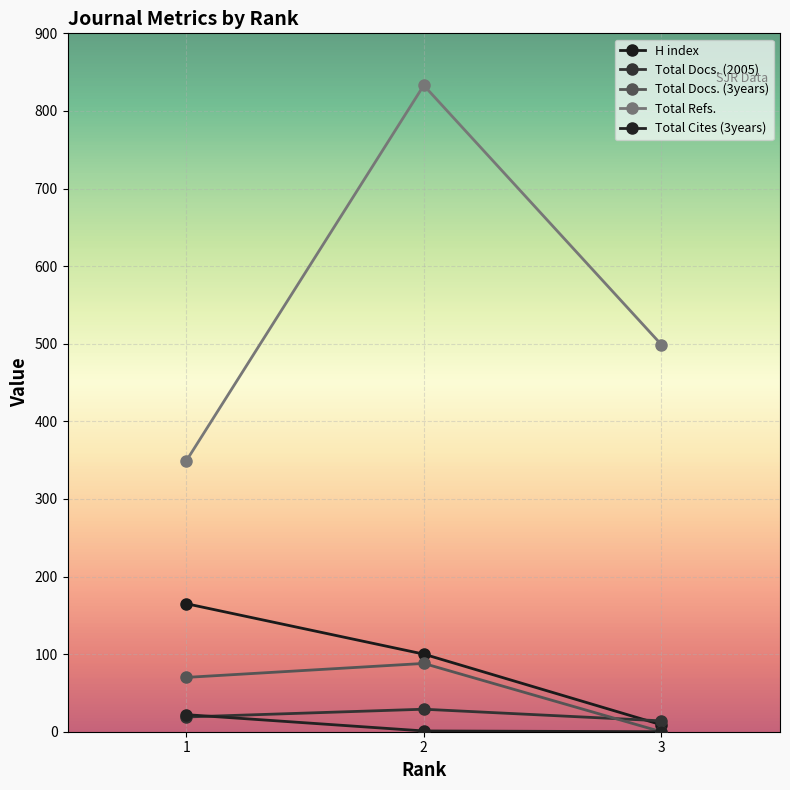

Count the number of data series in this chart.

5